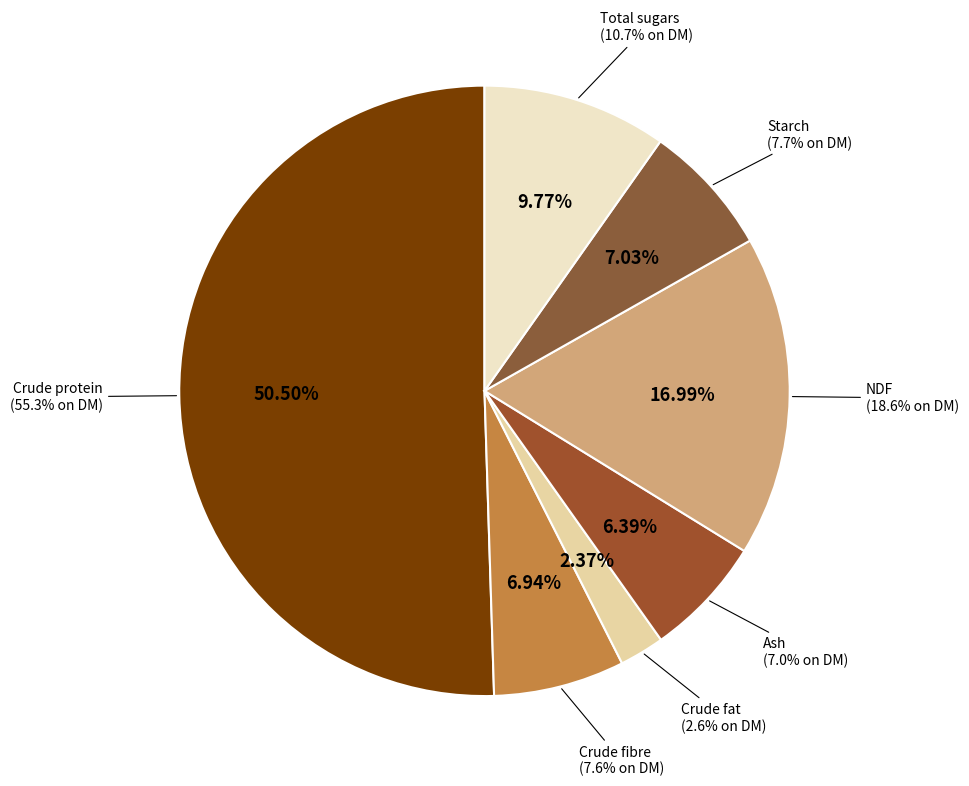

What percentage is the Total sugars slice, to the nearest percent?

10%